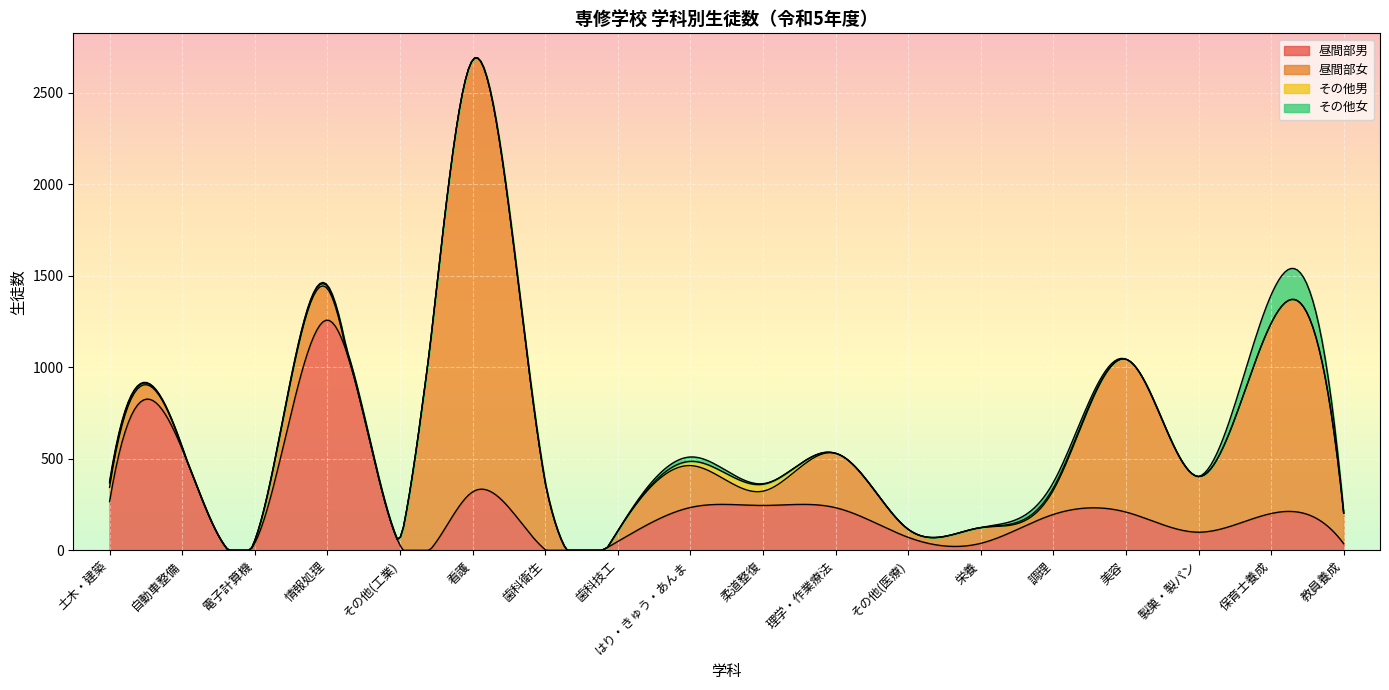

Rank the series at 教員養成 from lowest to highest value.

その他男, その他女, 昼間部男, 昼間部女